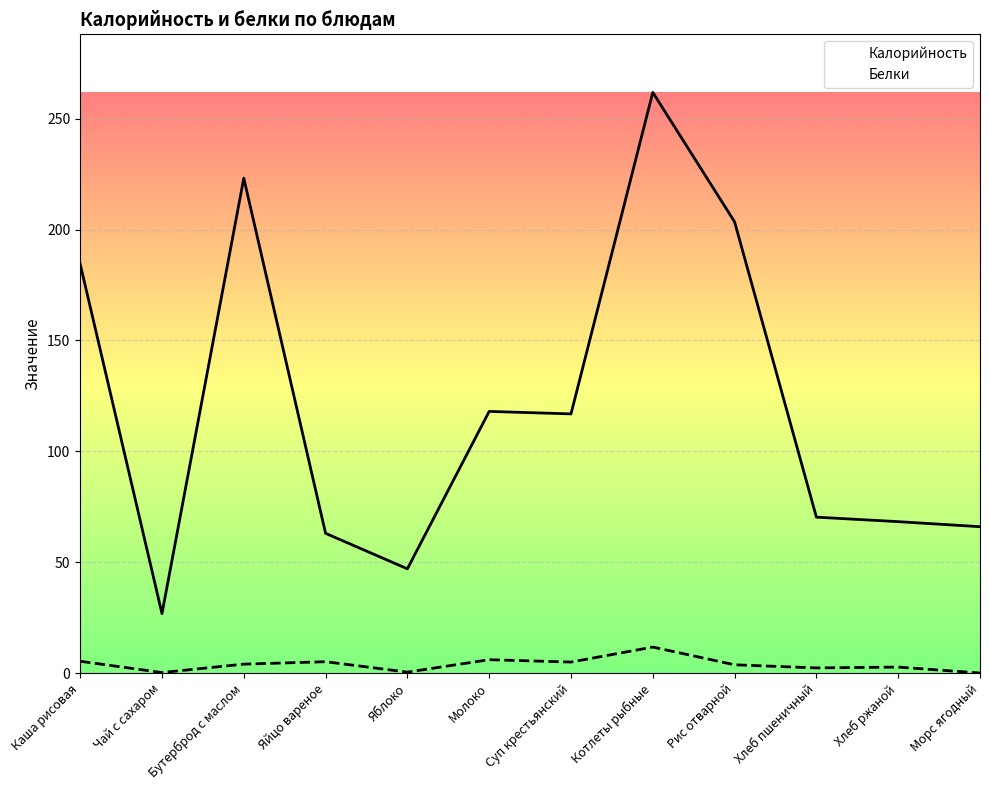

How many data points does each series have?

12